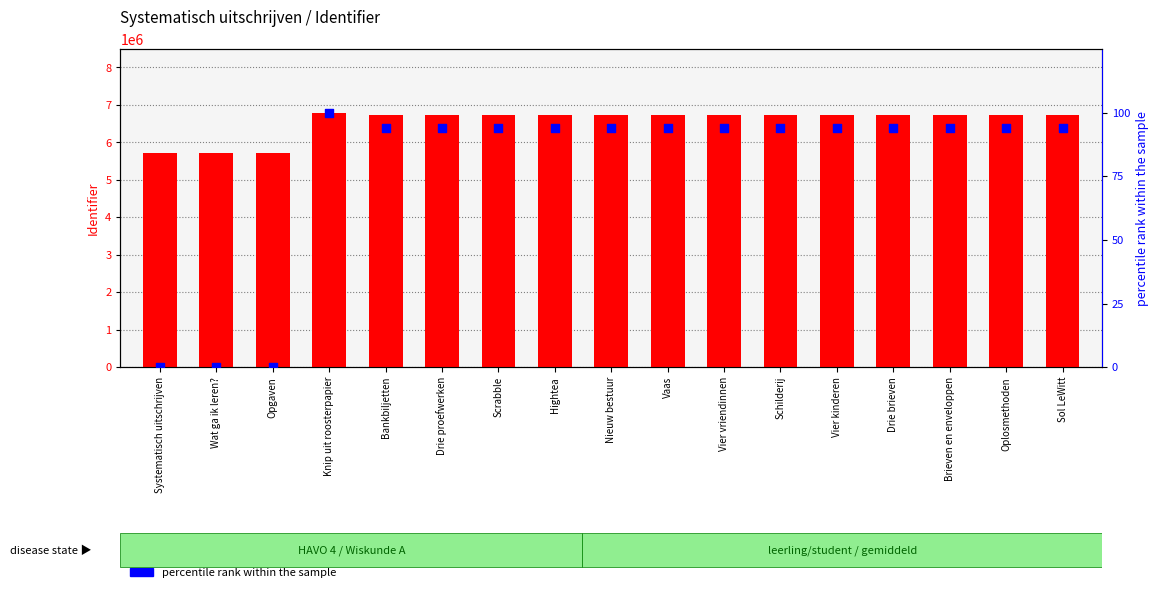

What are all the series names shown in the legend?

Identifier, percentile rank within the sample